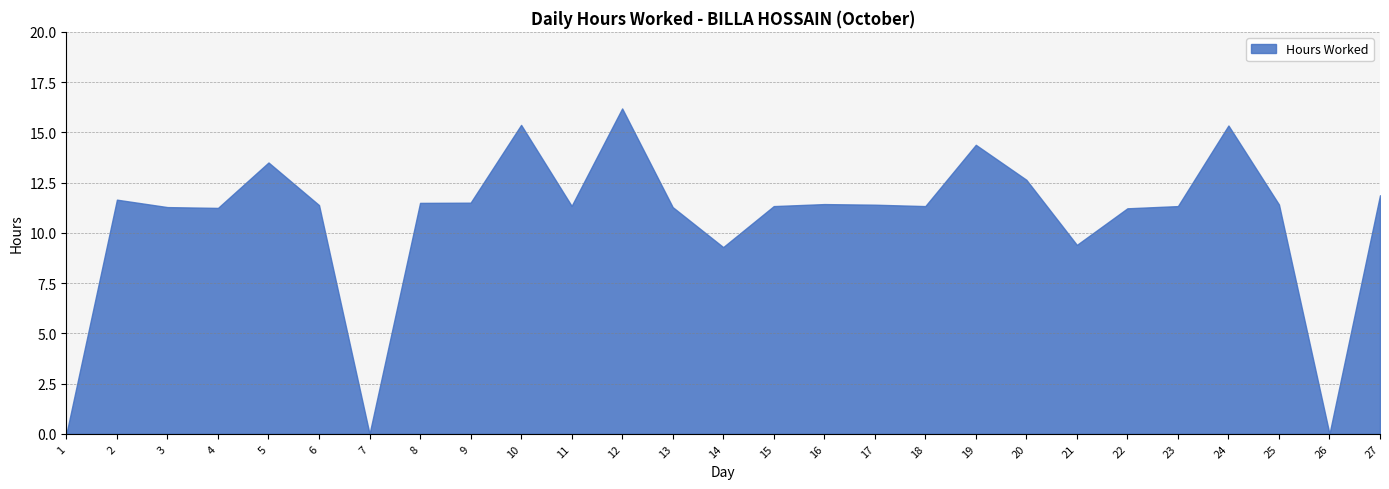

Where is the data nearest to the value 8?

14